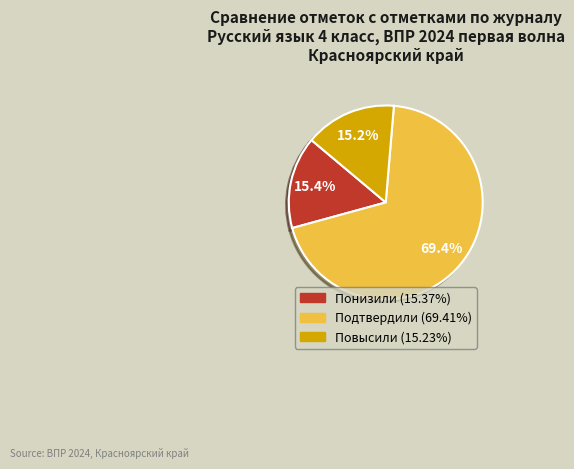

Between Повысили and Подтвердили, which is larger?

Подтвердили